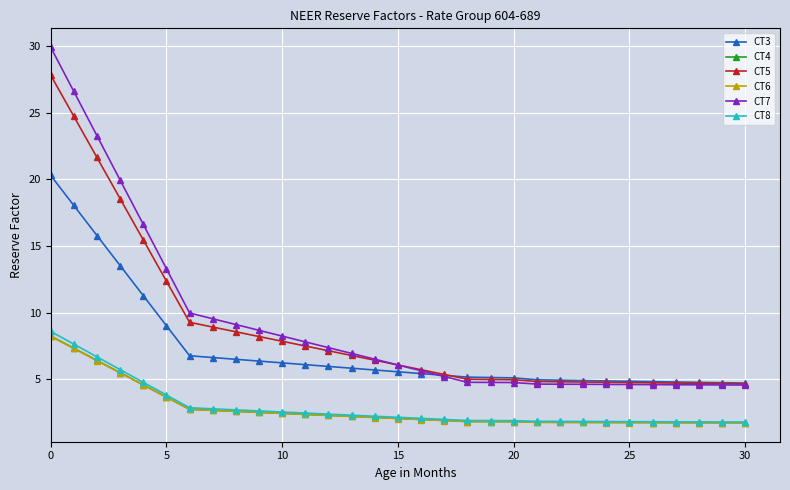

What is the value of the CT8 point at the 18th from the left?

2.0